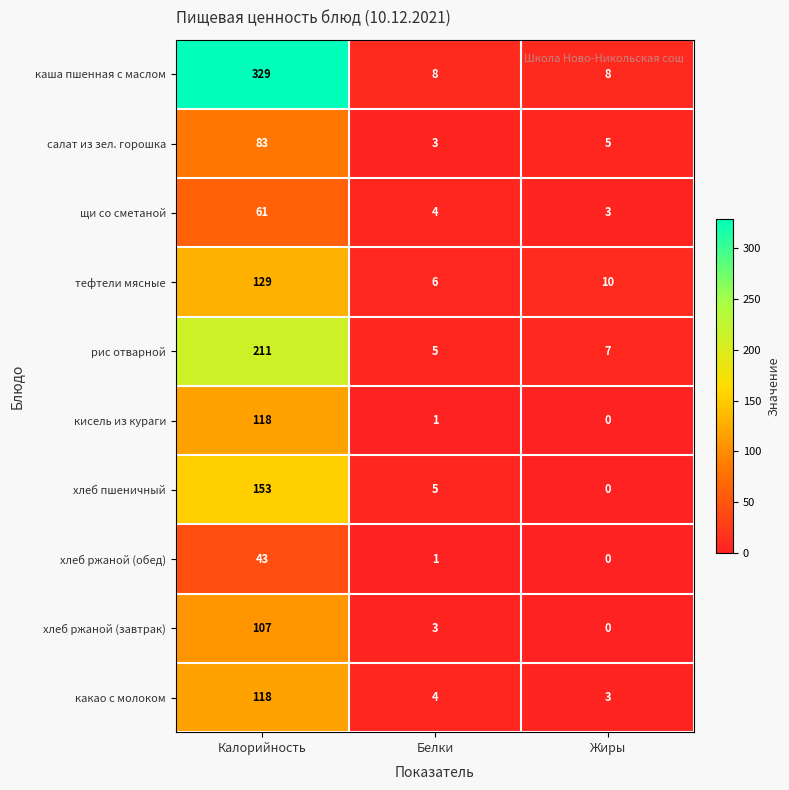

Rank the categories by хлеб пшеничный value from lowest to highest.

Жиры, Белки, Калорийность